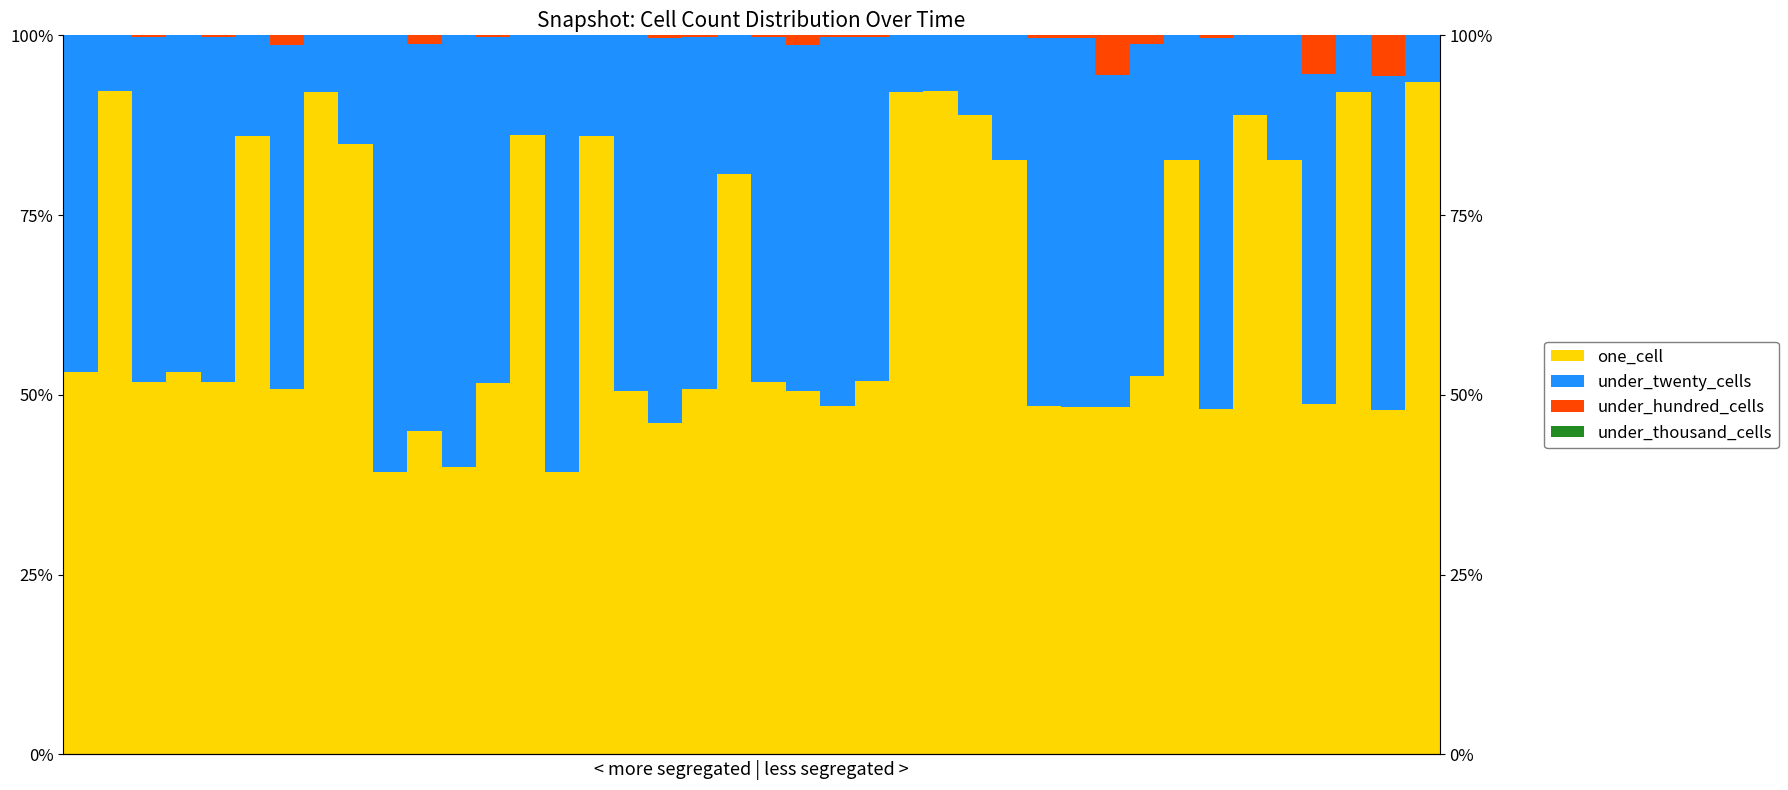

Is the value of under_hundred_cells at 15 greater than the value of under_twenty_cells at 16?

No